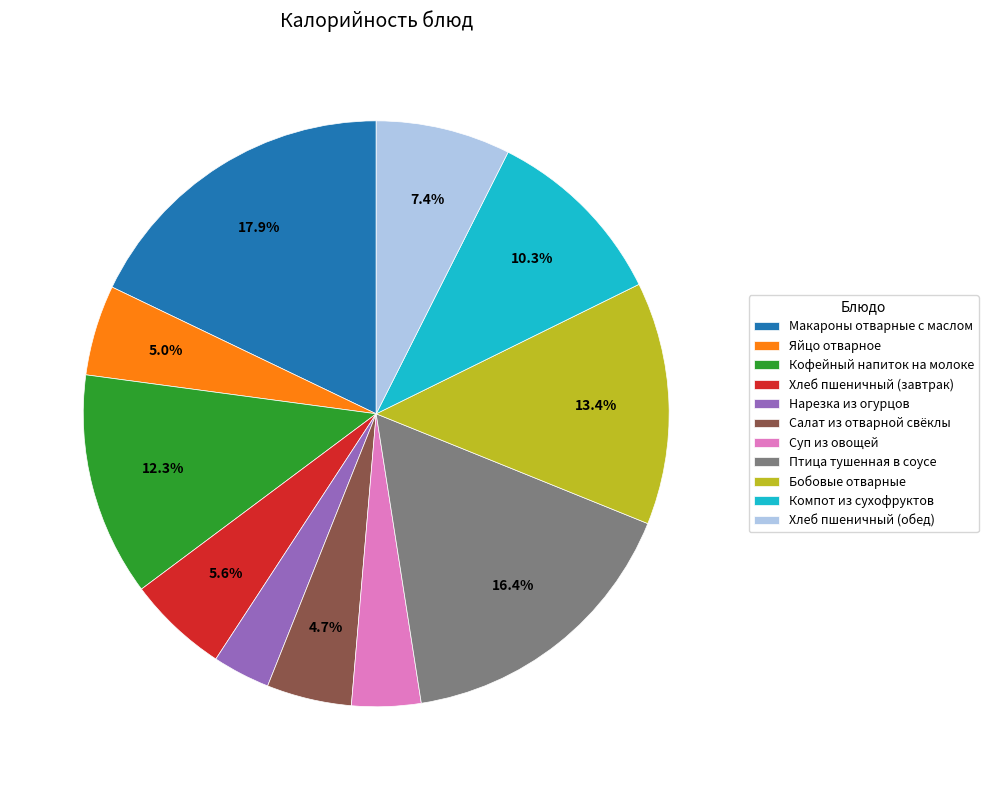

To the nearest percent, what percentage of the pie is Хлеб пшеничный (обед)?

7%